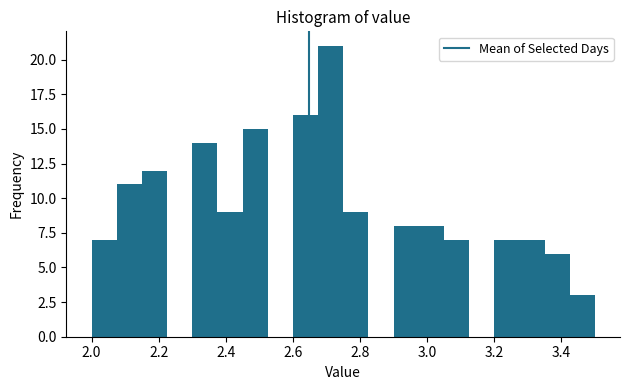

Read against the x-axis, roughly where is the centre of the tallest bar?

2.72